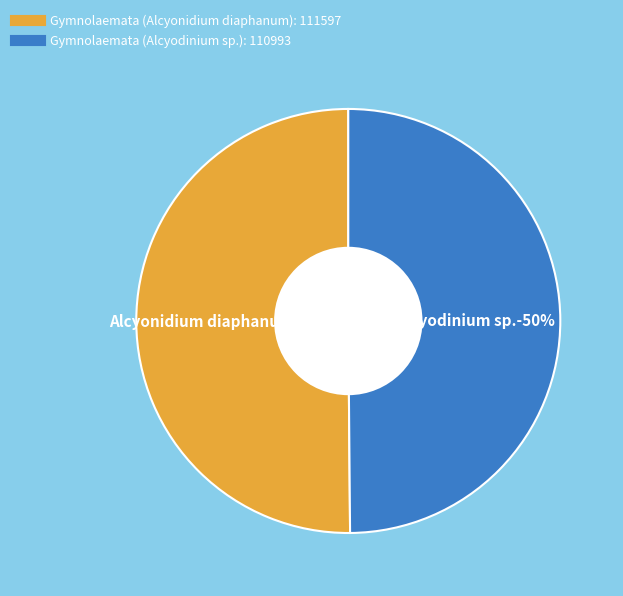

Count the number of slices in the pie.

2